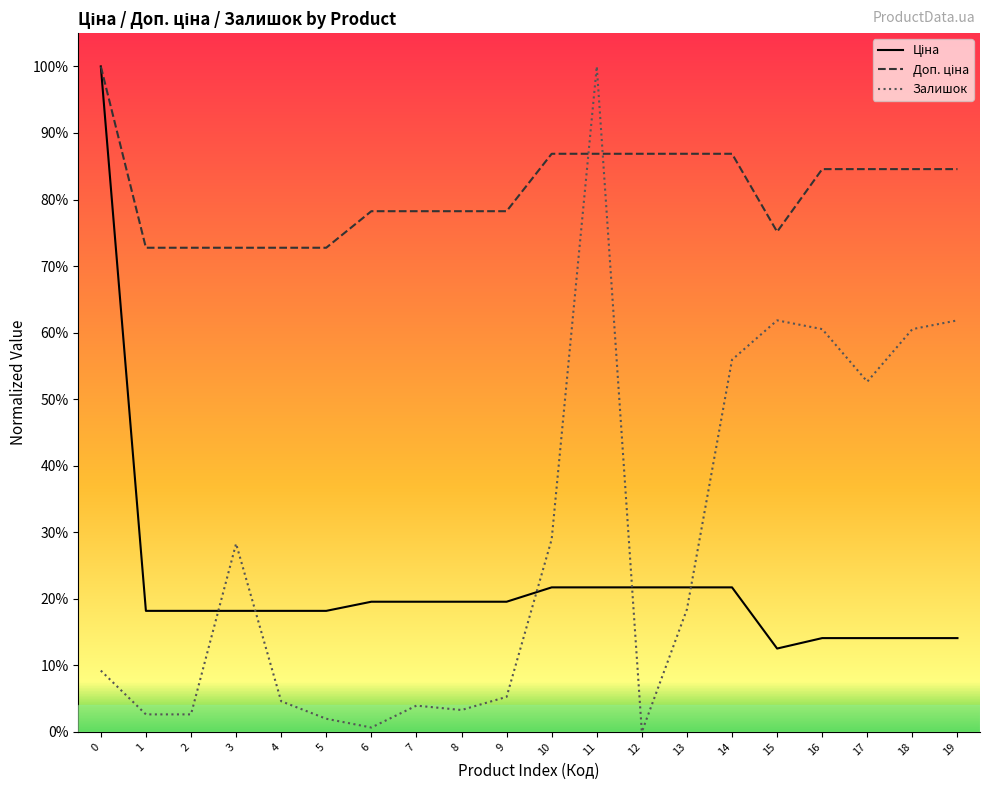

Reading right to left, what are all the values shown in this chart?

Ціна: 19=0.1	18=0.1	17=0.1	16=0.1	15=0.1	14=0.2	13=0.2	12=0.2	11=0.2	10=0.2	9=0.2	8=0.2	7=0.2	6=0.2	5=0.2	4=0.2	3=0.2	2=0.2	1=0.2	0=1.0
Доп. ціна: 19=0.8	18=0.8	17=0.8	16=0.8	15=0.8	14=0.9	13=0.9	12=0.9	11=0.9	10=0.9	9=0.8	8=0.8	7=0.8	6=0.8	5=0.7	4=0.7	3=0.7	2=0.7	1=0.7	0=1.0
Залишок: 19=0.6	18=0.6	17=0.5	16=0.6	15=0.6	14=0.6	13=0.2	12=0.0	11=1.0	10=0.3	9=0.1	8=0.0	7=0.0	6=0.0	5=0.0	4=0.0	3=0.3	2=0.0	1=0.0	0=0.1